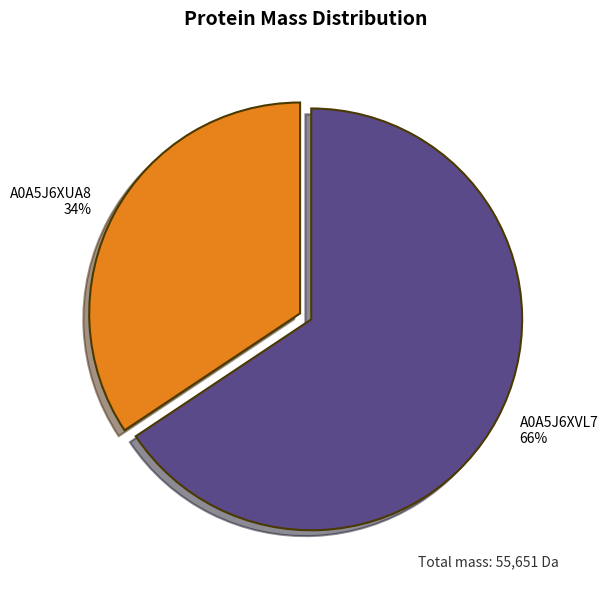

To the nearest percent, what is the average slice percentage?

50%